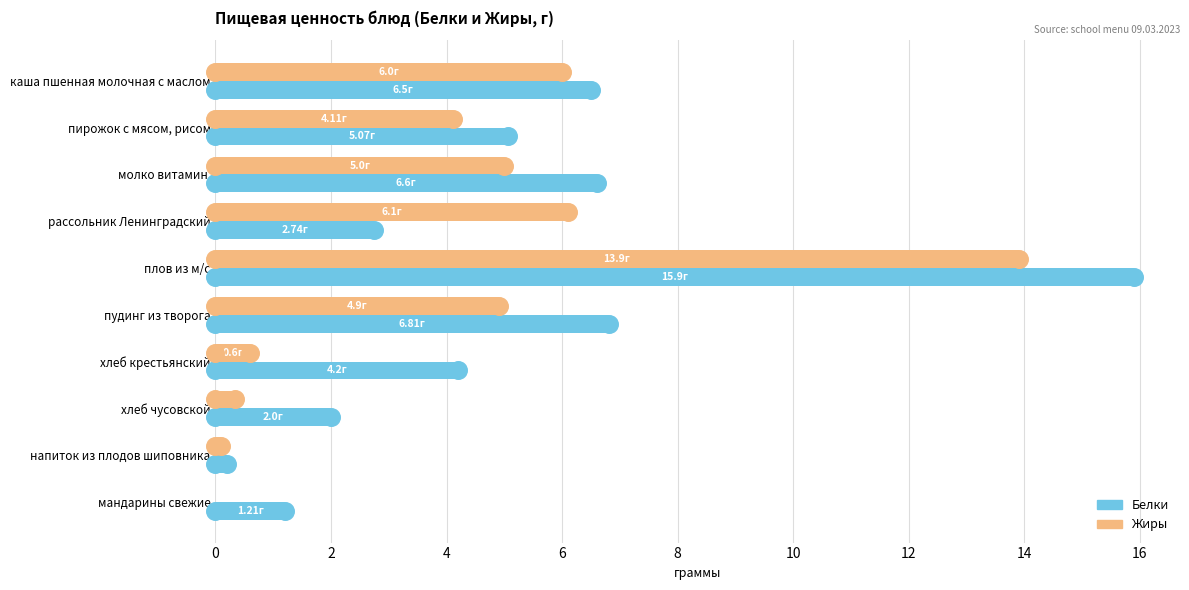

Which series has the widest spread of Y values?

Белки